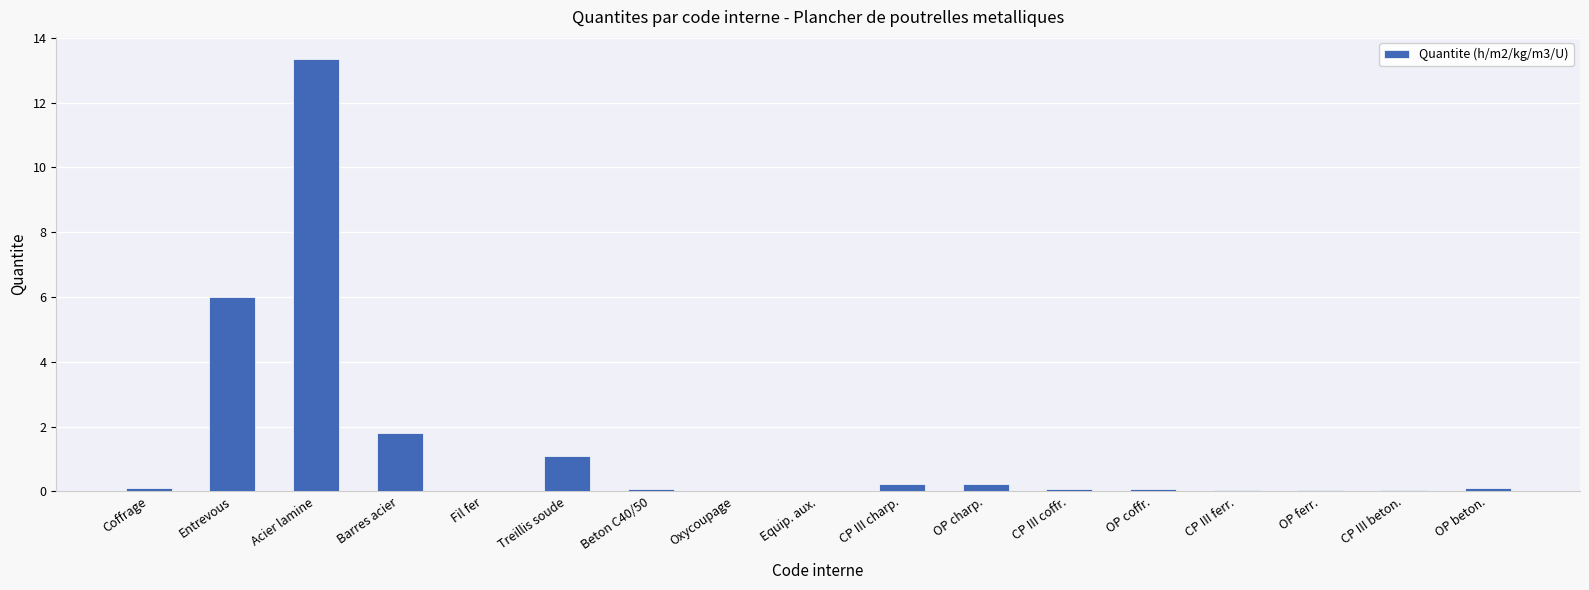

Is it true that the value at OP ferr. is 0.0?

True